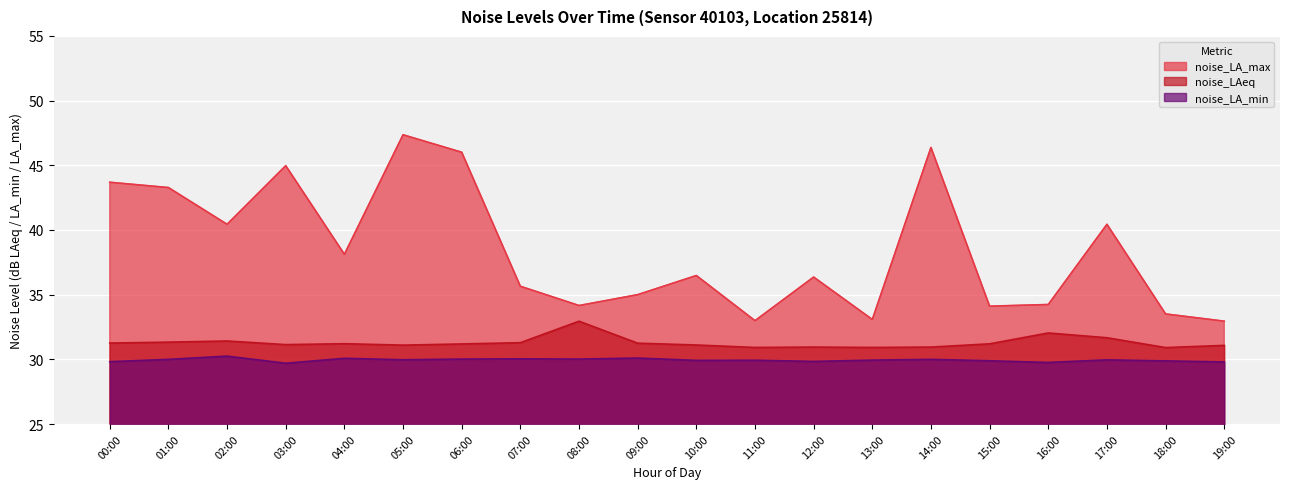

At how many categories does at least one series exceed 35?

12